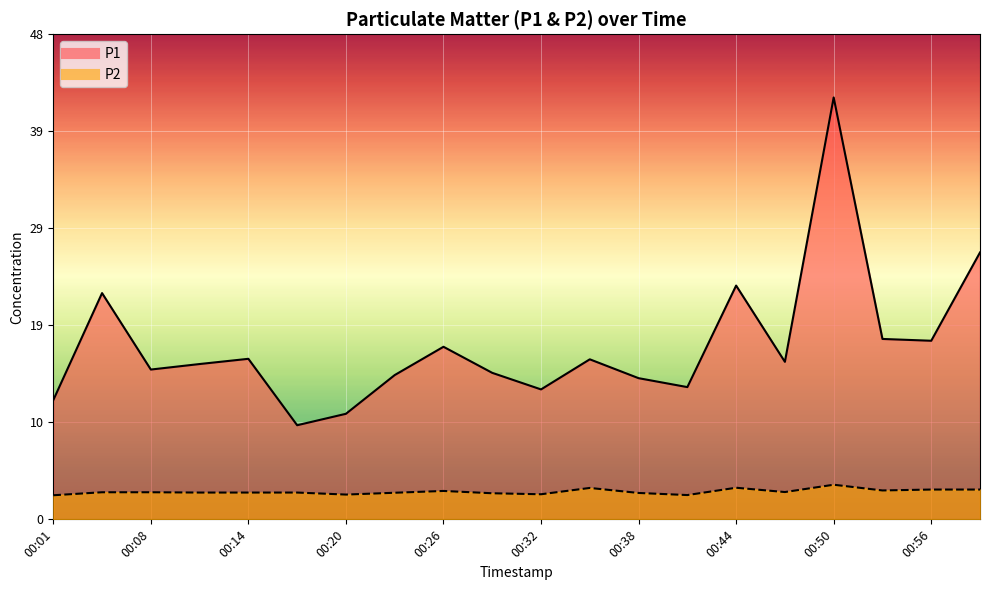

Reading left to right, transcribe all the data shown in this chart.

P1: 11.9	22.6	14.9	15.5	16.0	9.4	10.5	14.4	17.2	14.6	12.9	15.9	14.1	13.2	23.3	15.7	42.0	18.0	17.8	26.6
P2: 2.4	2.7	2.7	2.7	2.7	2.7	2.5	2.6	2.8	2.6	2.5	3.1	2.6	2.4	3.1	2.7	3.5	2.9	3.0	3.0